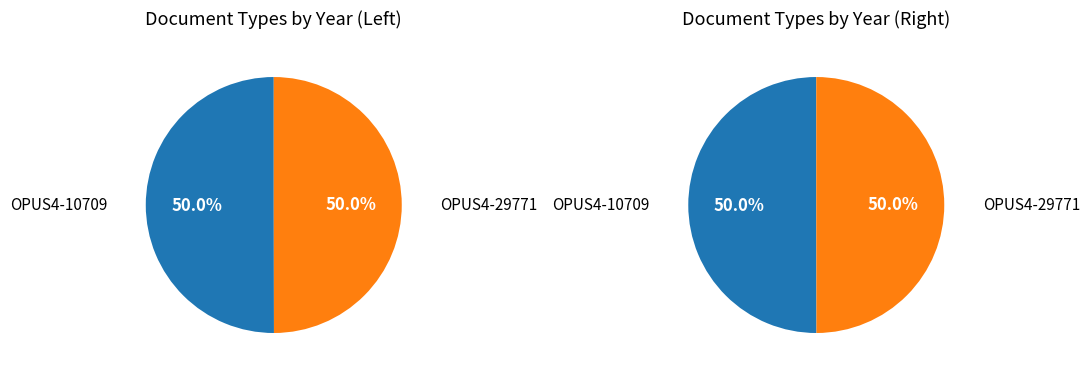

Which category has the smallest portion of the pie?

OPUS4-29771